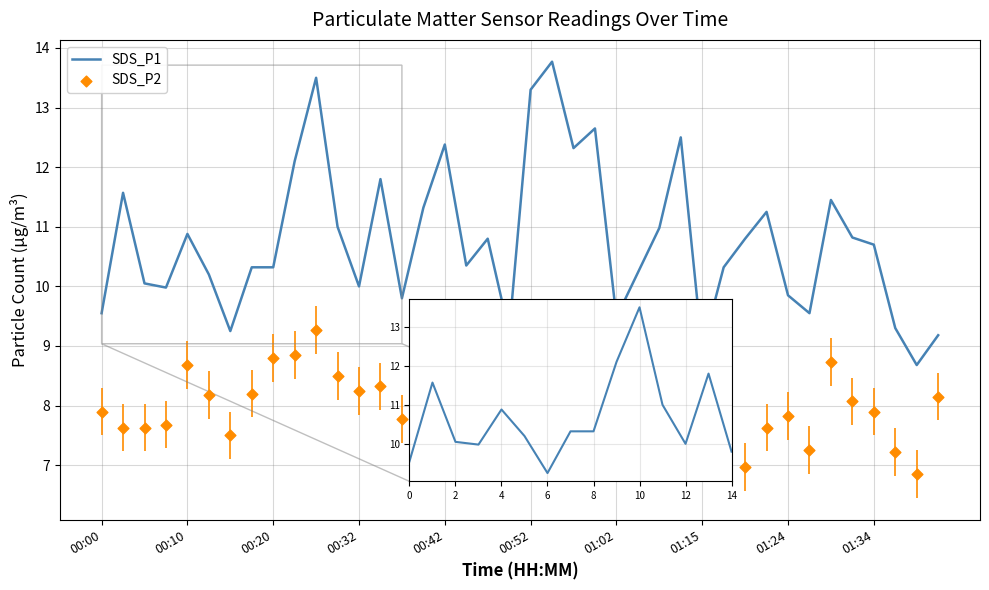

Which series contains the highest Y value?

SDS_P1